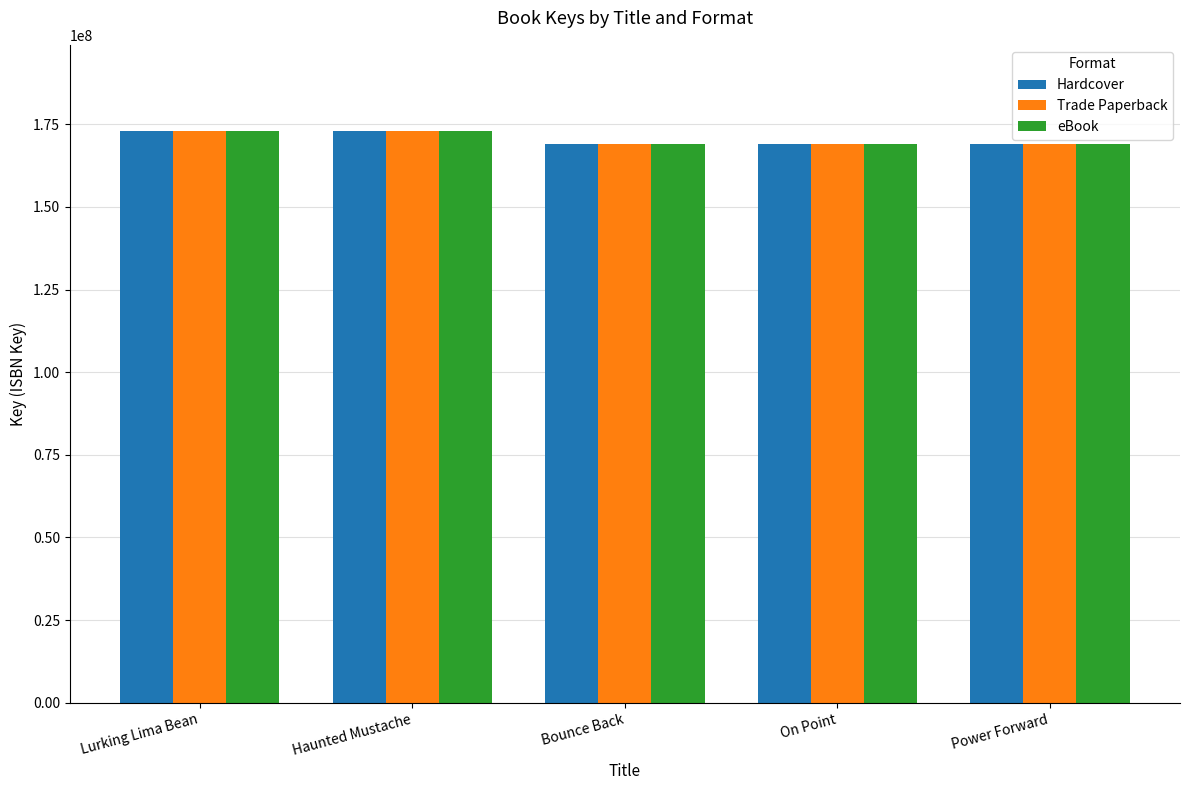

What is the value of the Hardcover bar at the 1st from the left?

173102493